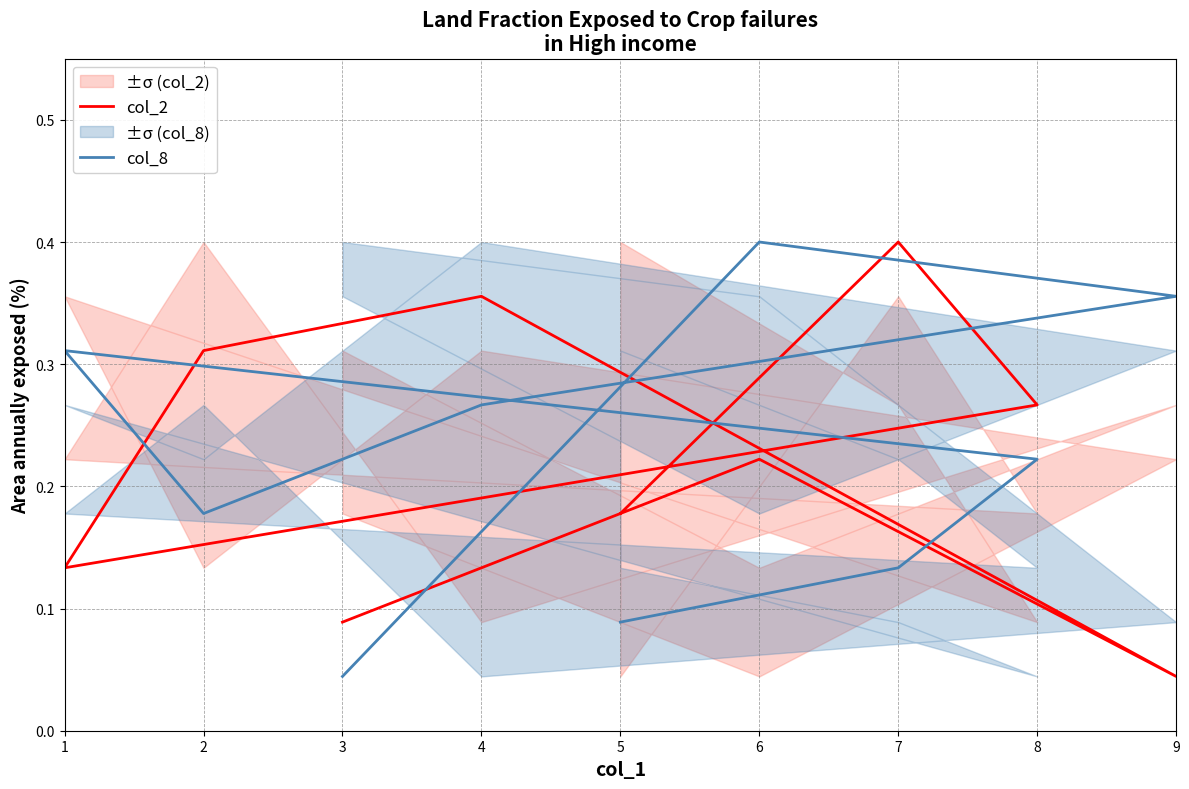

What is the sum of the col_8 values at 6 and 2?

0.6